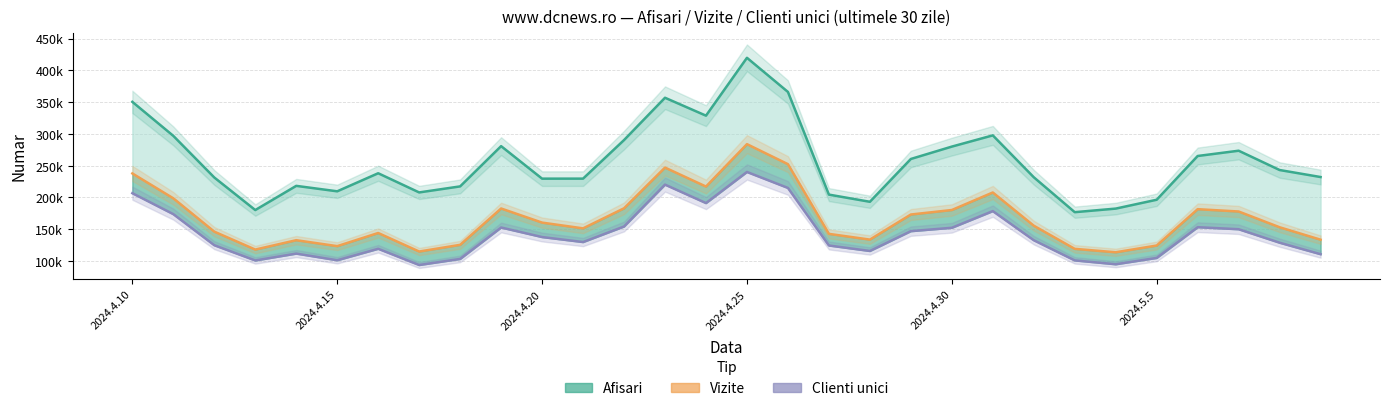

What is the difference between the Vizite values at 27 and 23?

58769